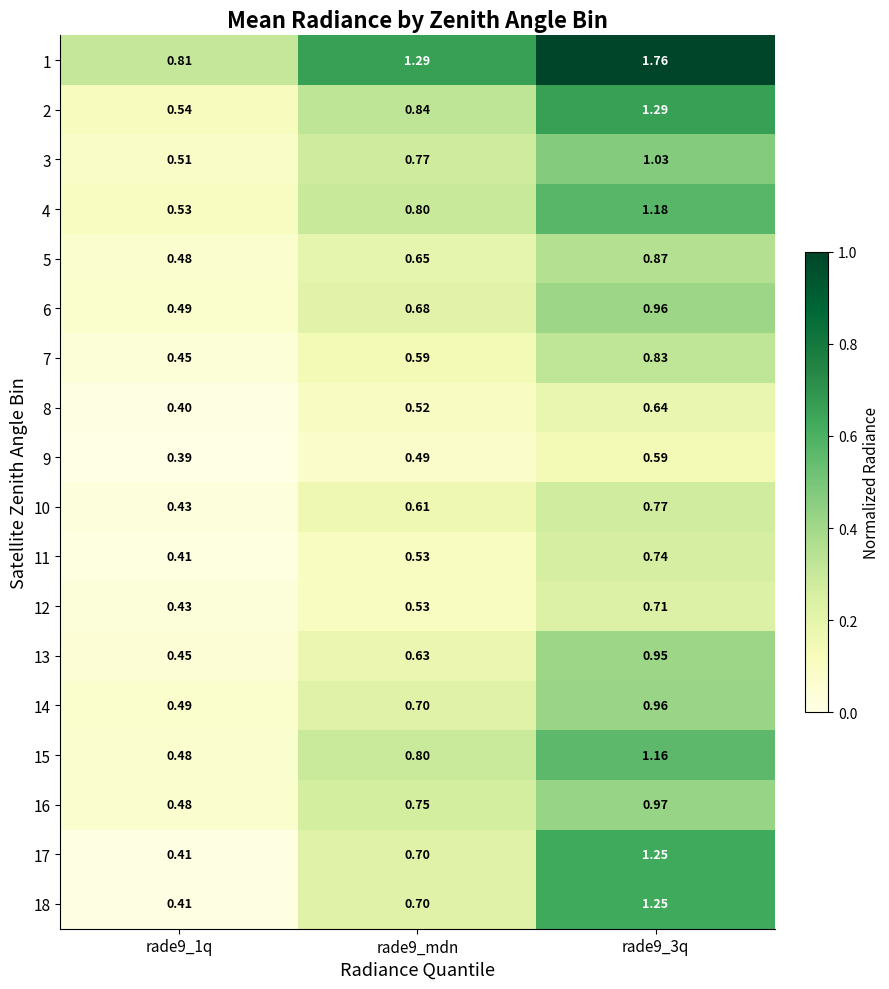

Is the value of 7 at rade9_3q greater than the value of 3 at rade9_mdn?

Yes